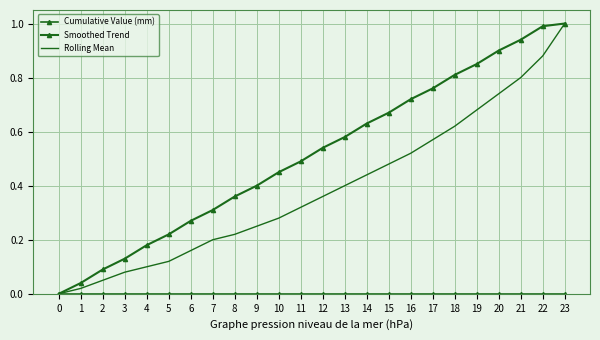

Reading right to left, what are all the values shown in this chart?

Cumulative Value (mm): 0.0	0.0	0.0	0.0	0.0	0.0	0.0	0.0	0.0	0.0	0.0	0.0	0.0	0.0	0.0	0.0	0.0	0.0	0.0	0.0	0.0	0.0	0.0	0.0
Smoothed Trend: 1.0	1.0	0.9	0.9	0.8	0.8	0.8	0.7	0.7	0.6	0.6	0.5	0.5	0.5	0.4	0.4	0.3	0.3	0.2	0.2	0.1	0.1	0.0	0.0
Rolling Mean: 1.0	0.9	0.8	0.7	0.7	0.6	0.6	0.5	0.5	0.4	0.4	0.4	0.3	0.3	0.2	0.2	0.2	0.2	0.1	0.1	0.1	0.1	0.0	0.0